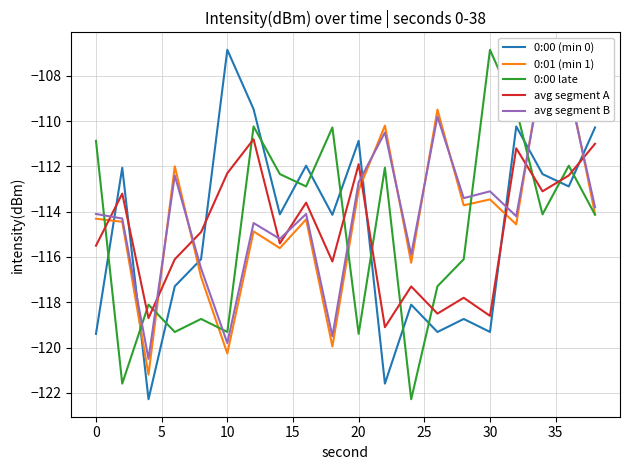

What is the highest value of the 0:00 late series?

-106.9